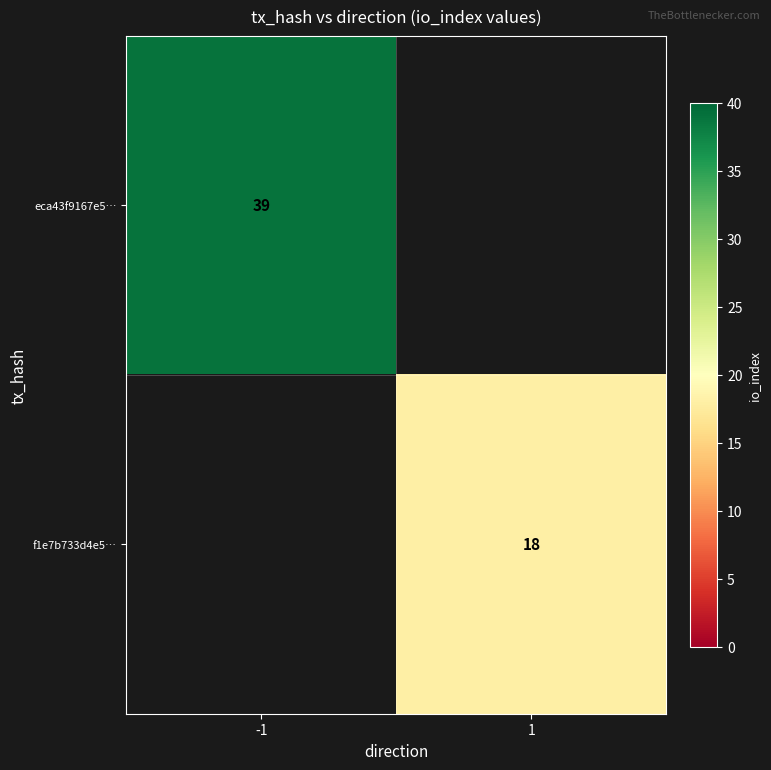

True or false: f1e7b733d4e5… has a value of 18 at 1.

True